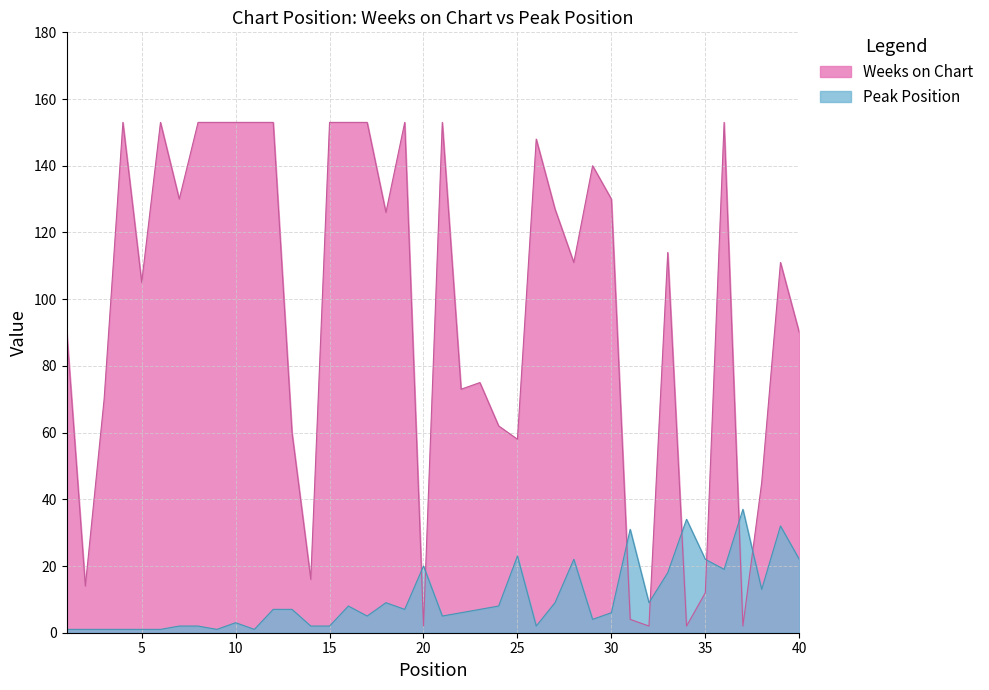

How many lines are shown in the chart?

2